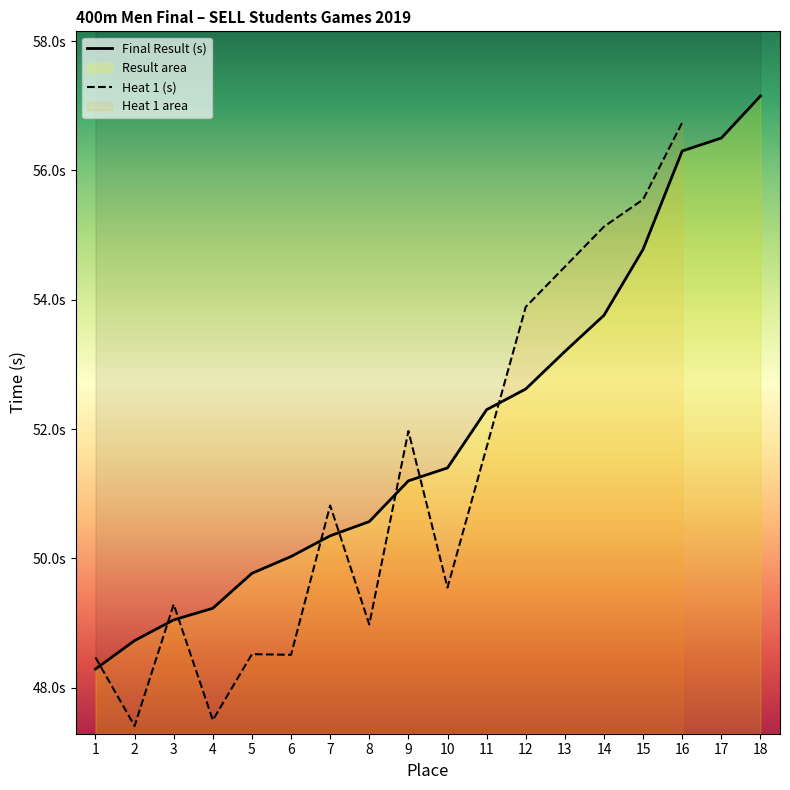

At which label does Result (s) reach its peak?

18